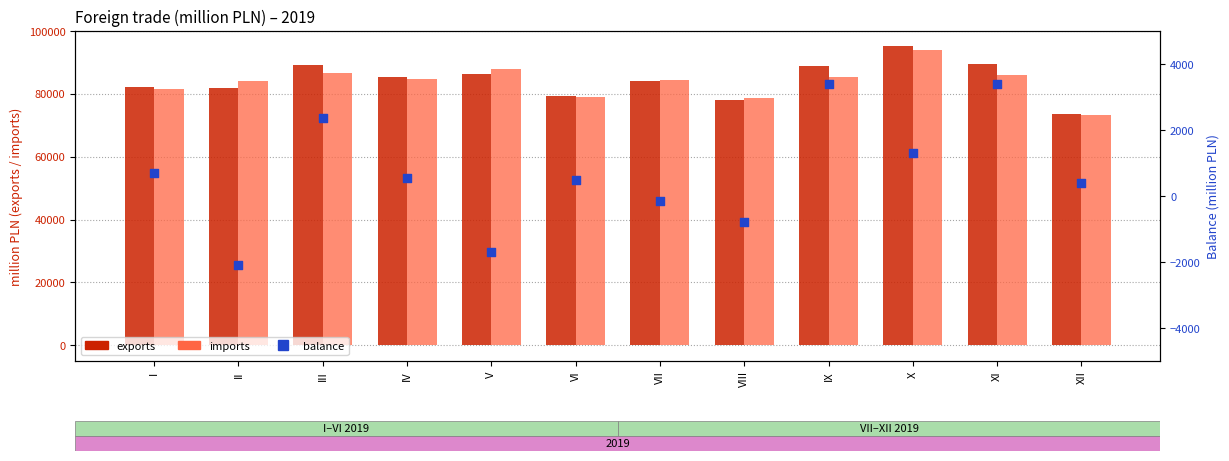

Which series has the largest Y range (max minus min)?

exports